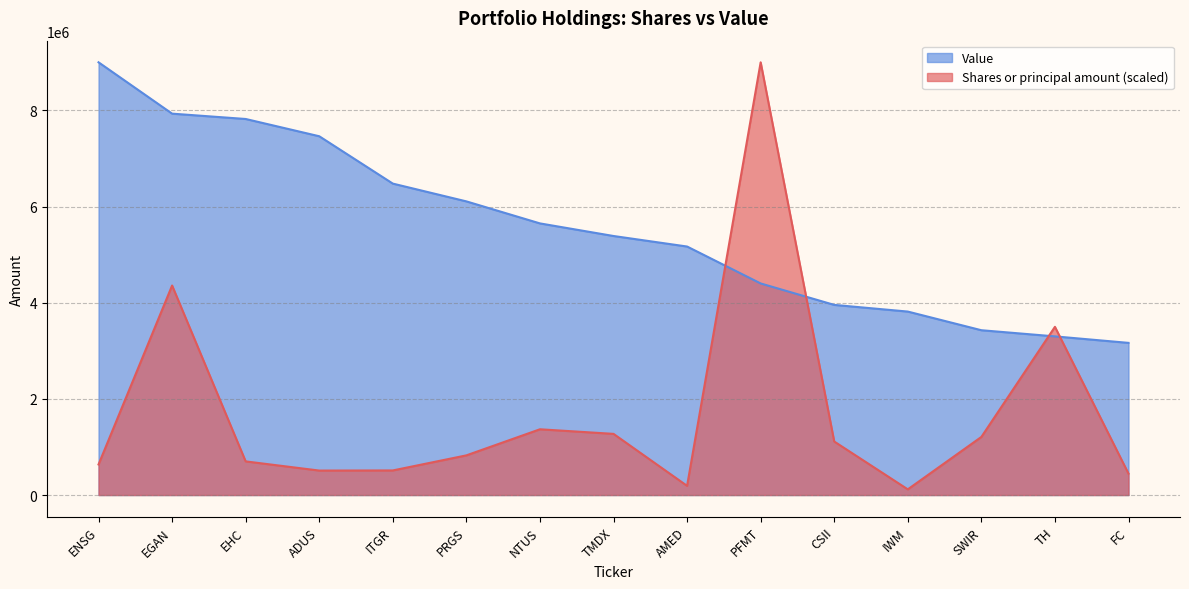

What position from the right is AMED?

7